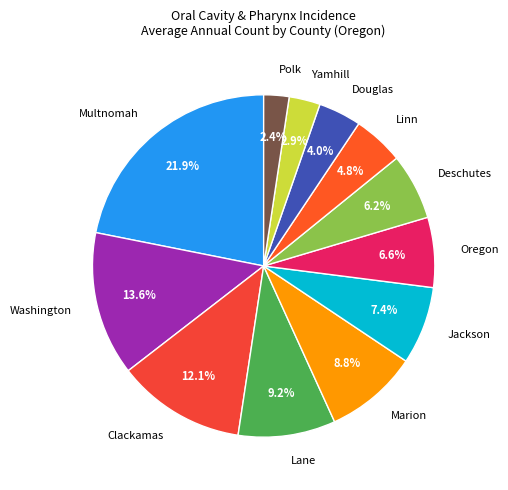

To the nearest percent, what is the combined percentage of Yamhill and Jackson?

10%